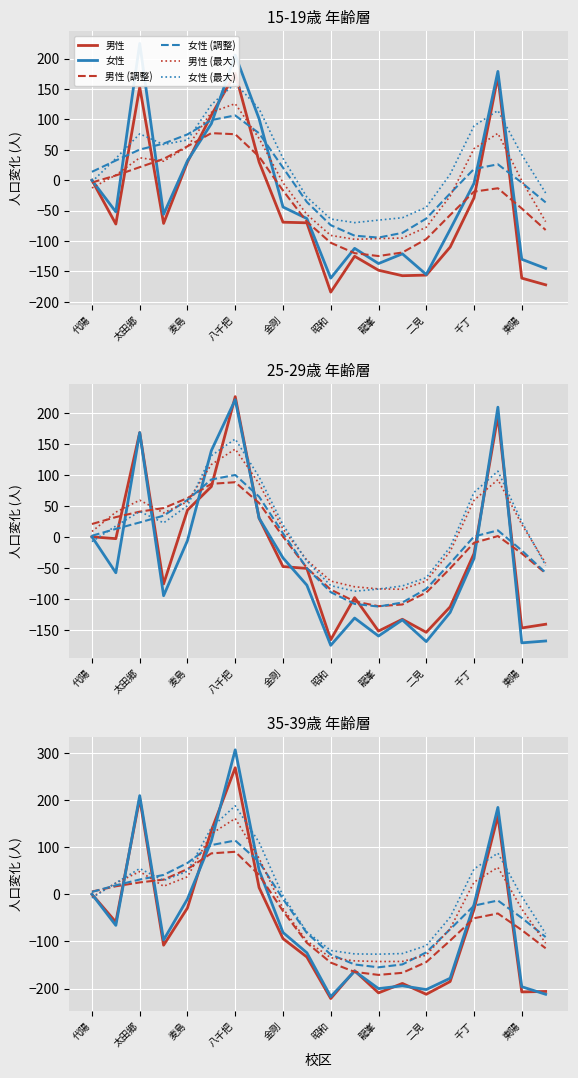

Between 麦島 and 東陽, which is larger?

麦島